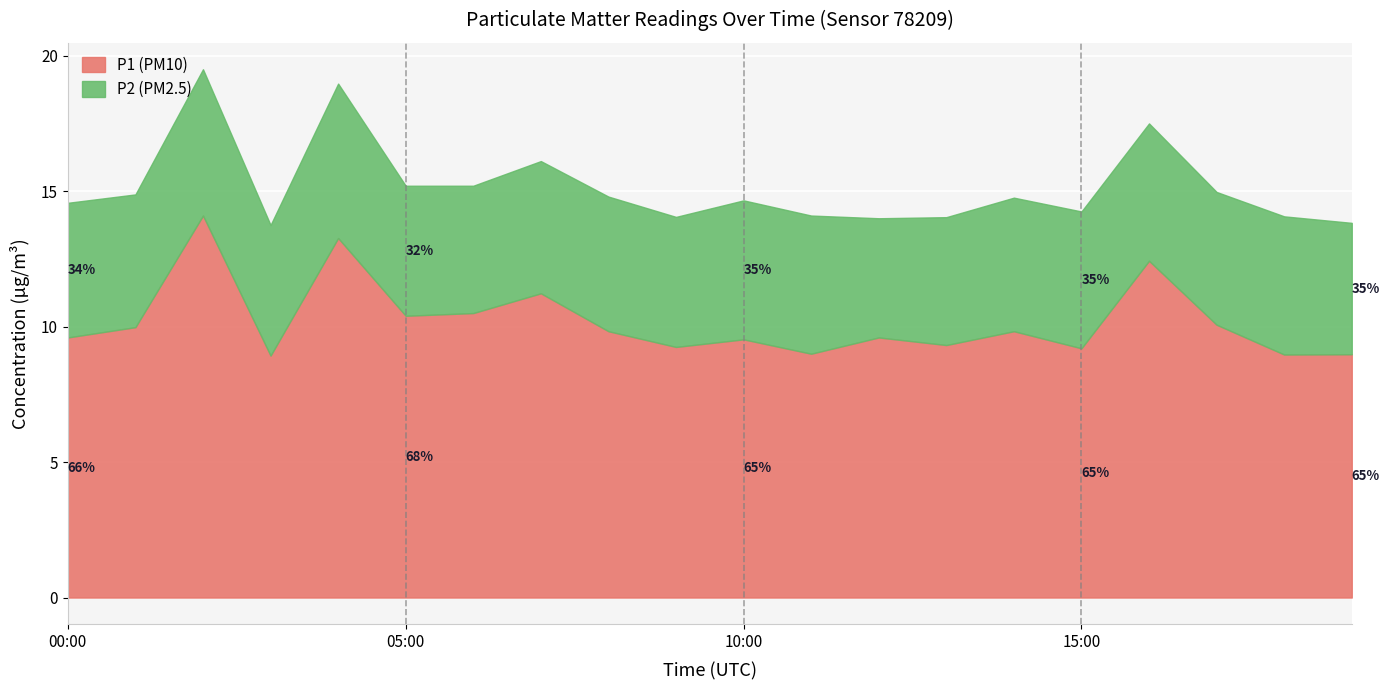

What is the average value?

10.2